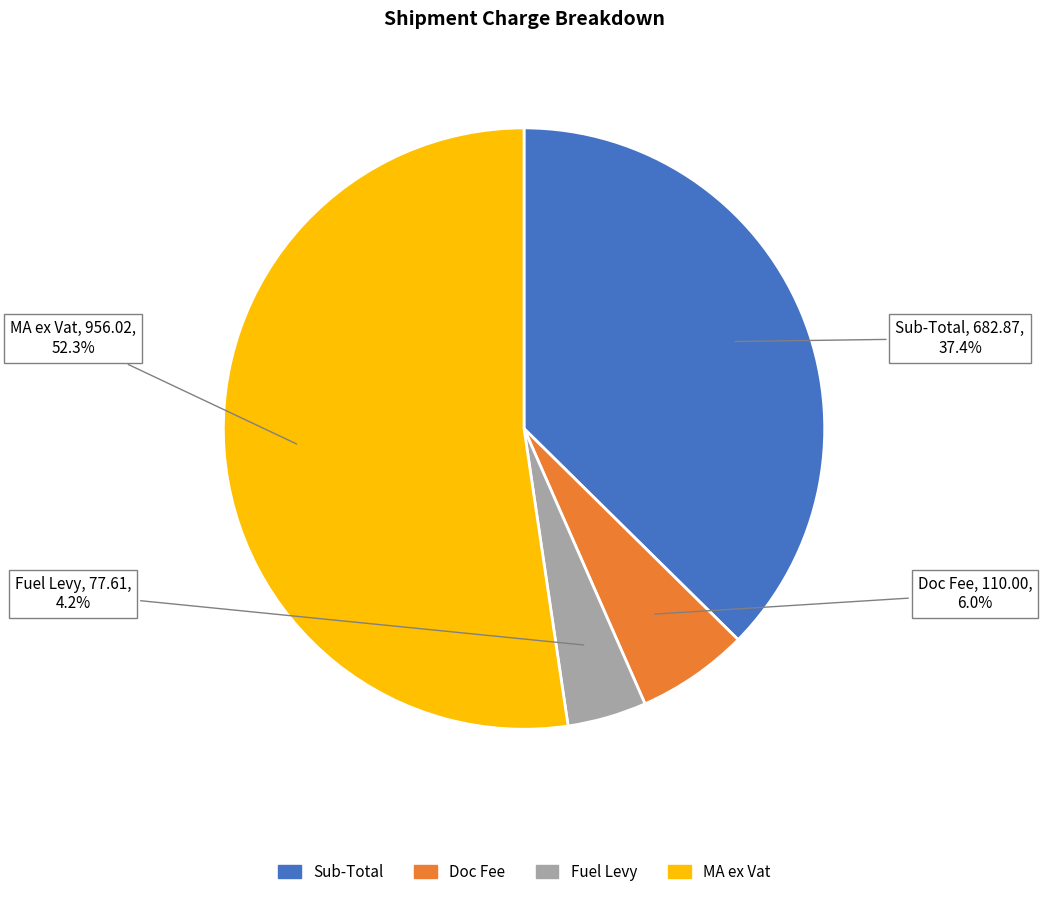

How many segments does this pie chart have?

4